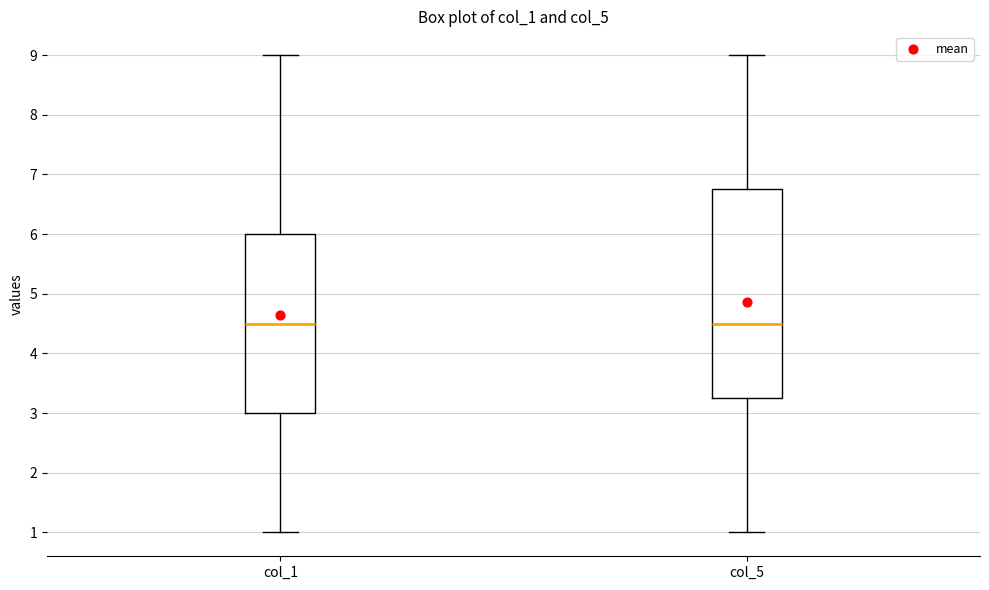

Where does the upper whisker of the box for col_1 end on the y-axis? The values are not printed on the chart, so give them approximately, as read against the axis.

9.0